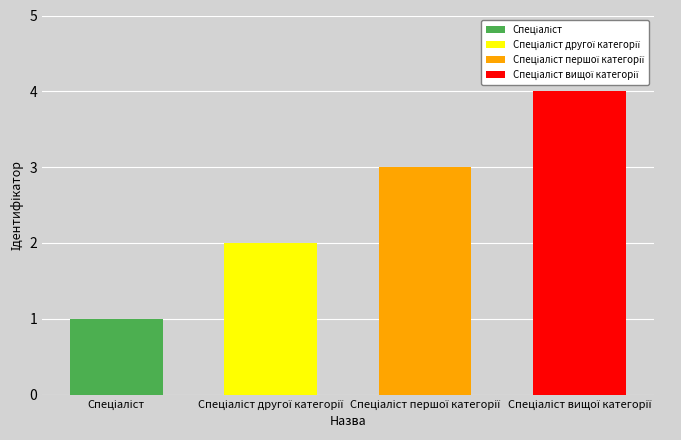

At which label does the data first exceed 3?

Спеціаліст вищої категорії